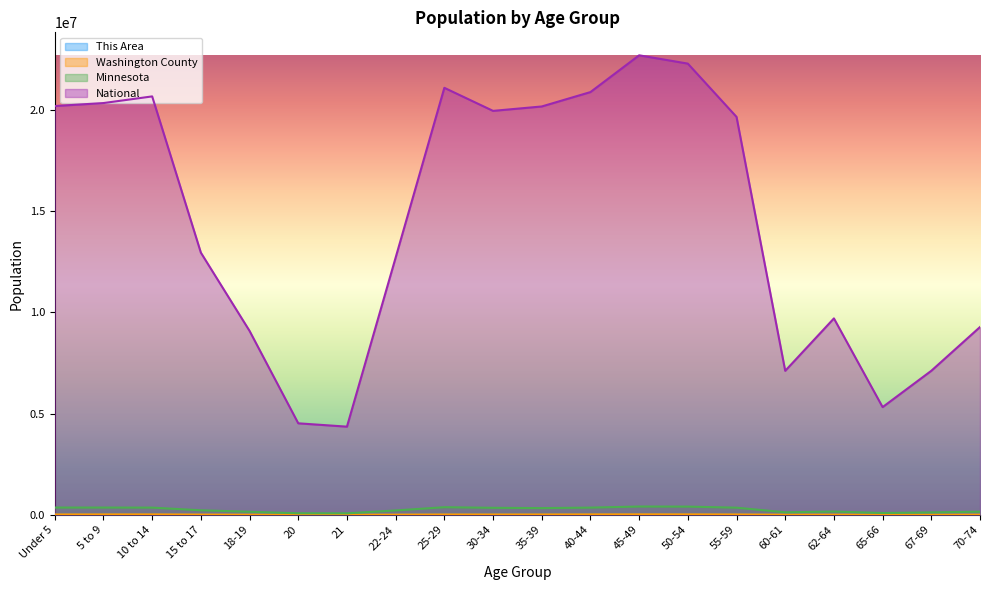

At how many categories does at least one series exceed 1804117?

20